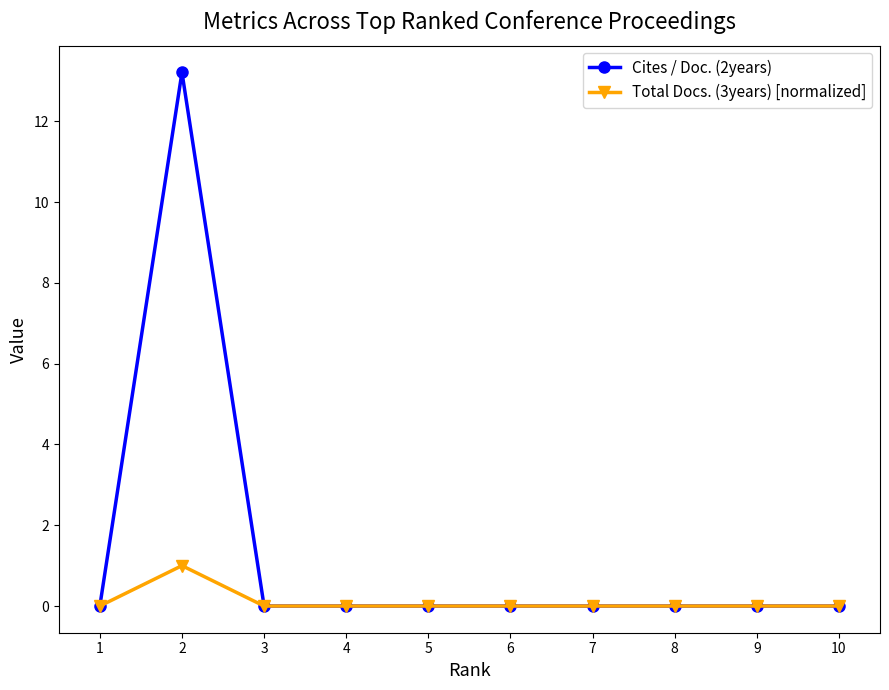

How many series are shown in this chart?

2